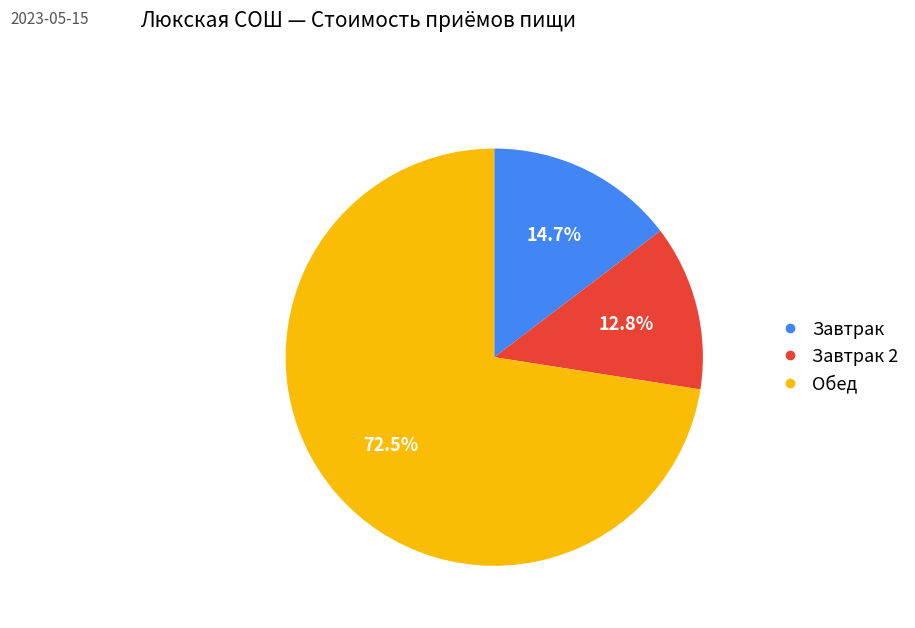

Is there a majority slice in this chart?

Yes